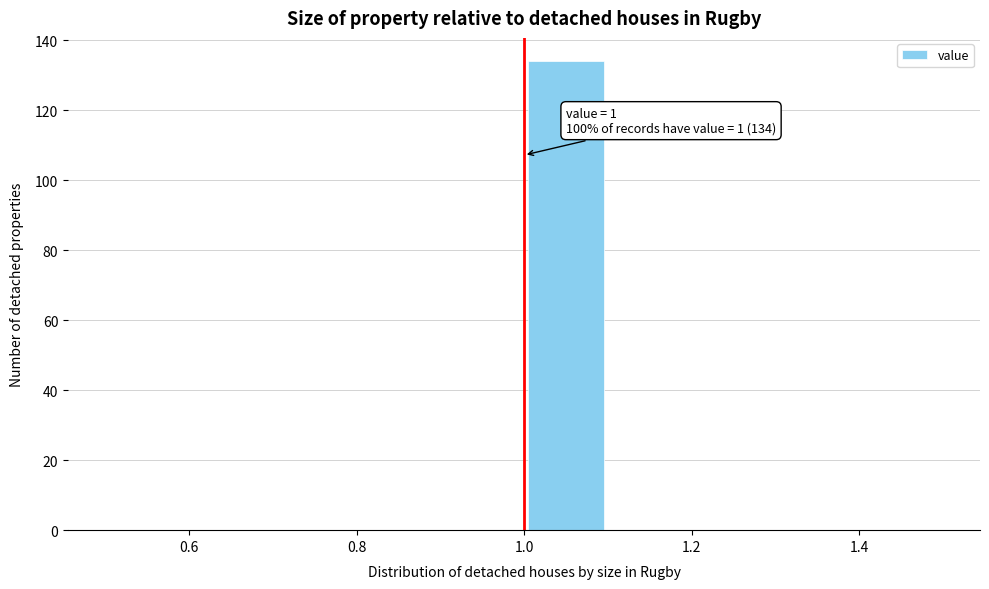

Over which range of the x-axis is the bar tallest?

1.0 to 1.1